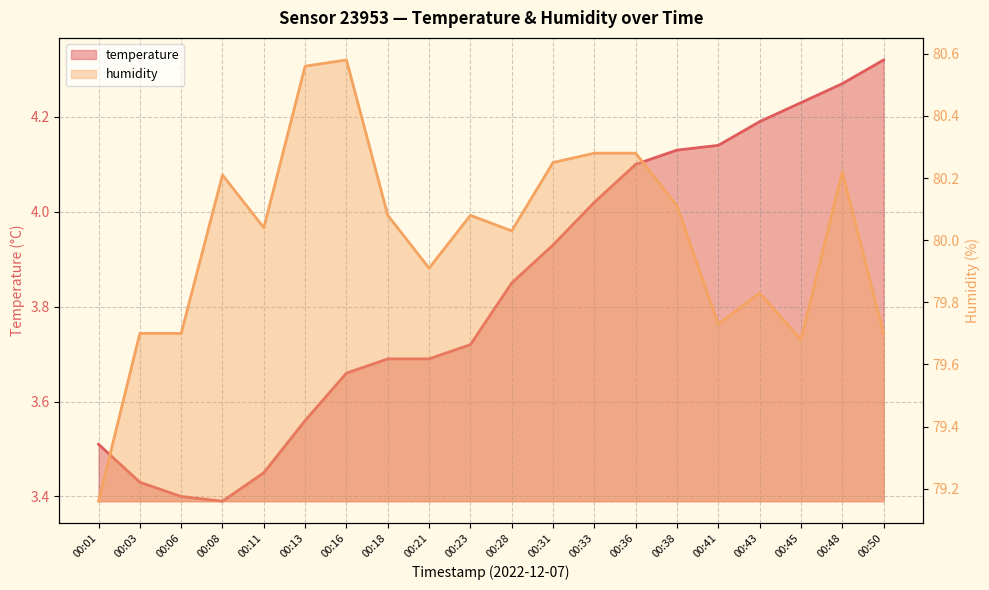

Which has a higher value, 00:38 or 00:03?

00:38